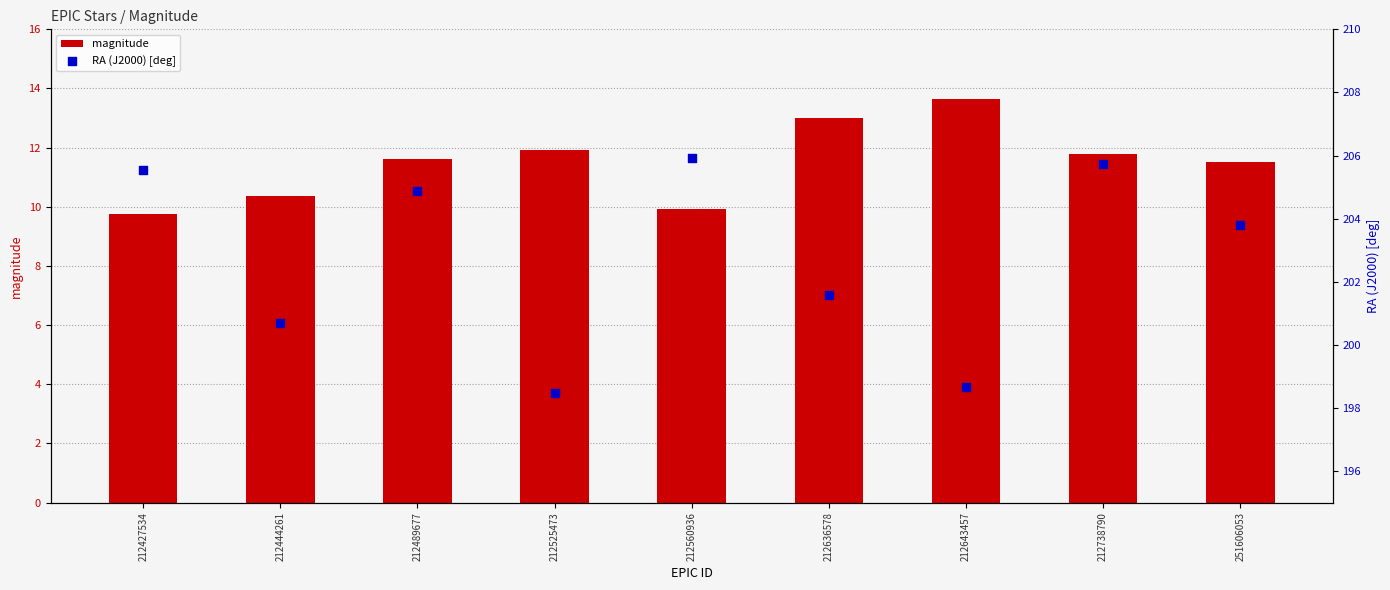

What are all the series names shown in the legend?

magnitude, RA (J2000) [deg]